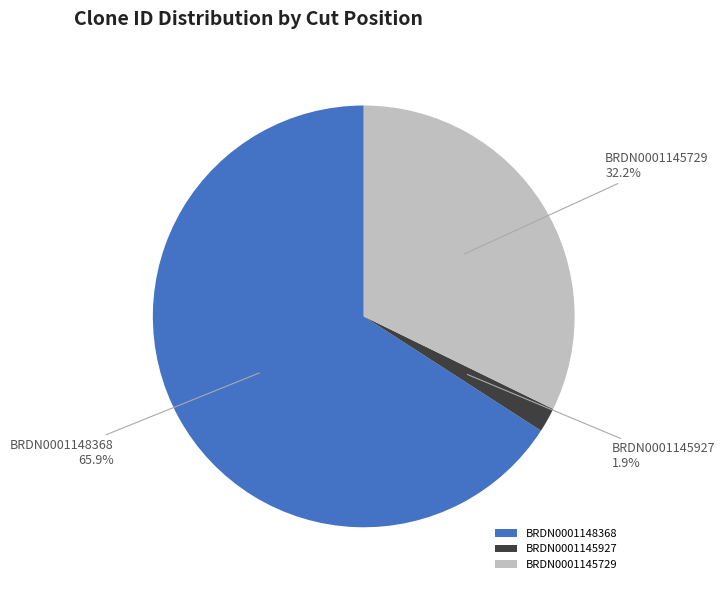

The BRDN0001148368 slice represents 66% of the pie. True or false?

True